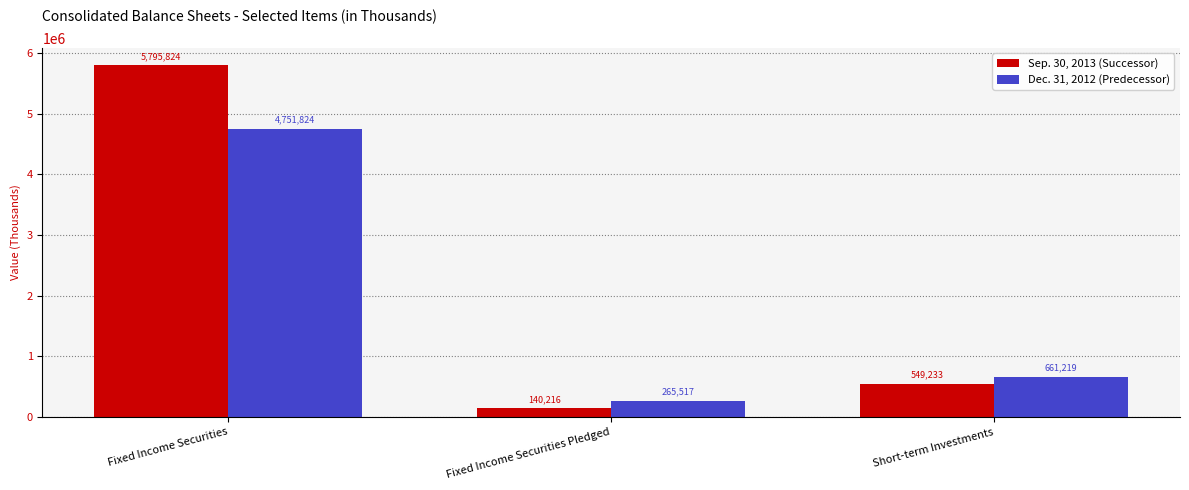

What is the difference between the highest and lowest values at Short-term Investments?

111986